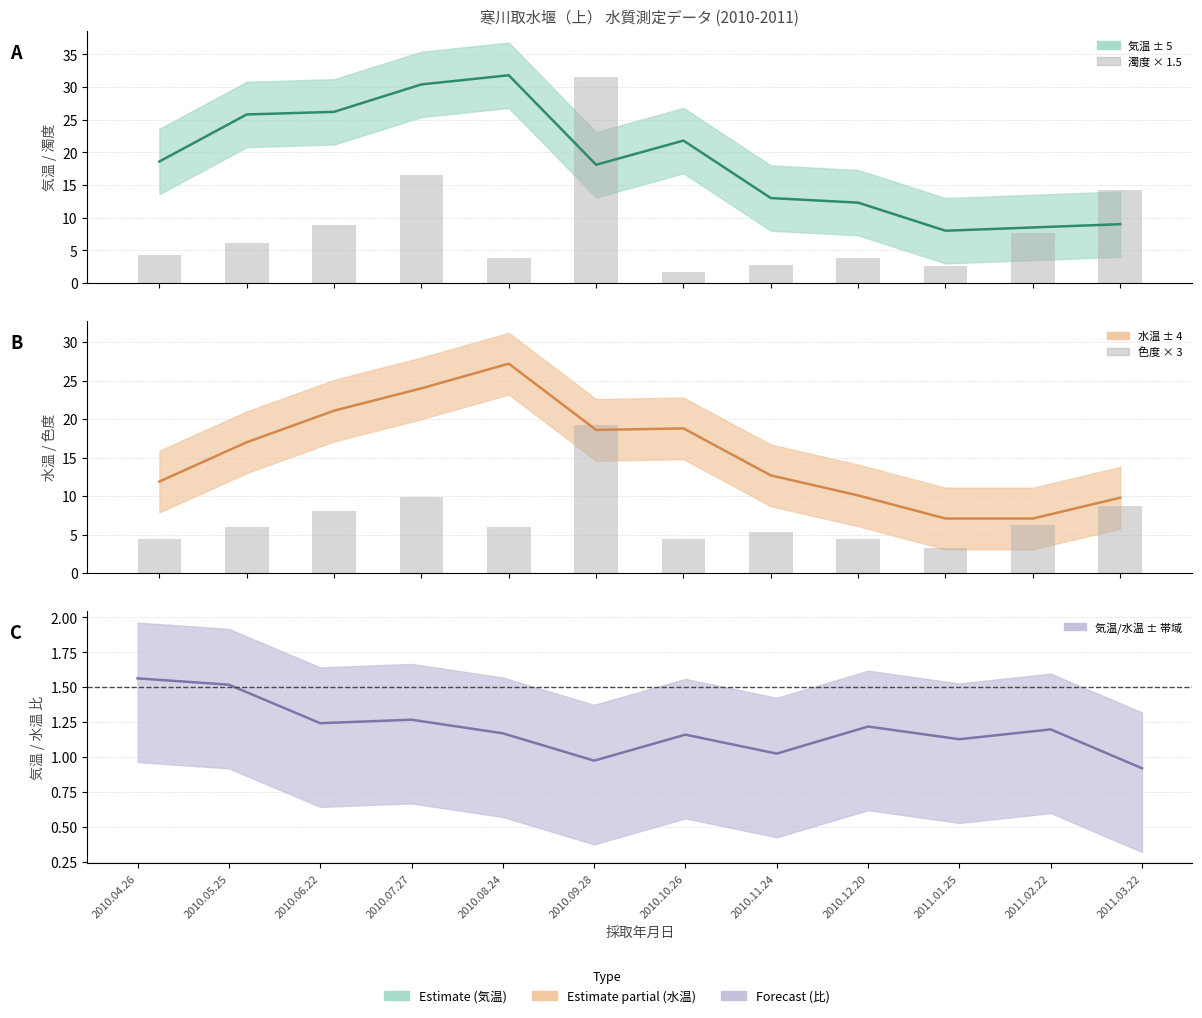

Is it true that 色度 × 3 equals 7.6 at 2010.11.24?

False